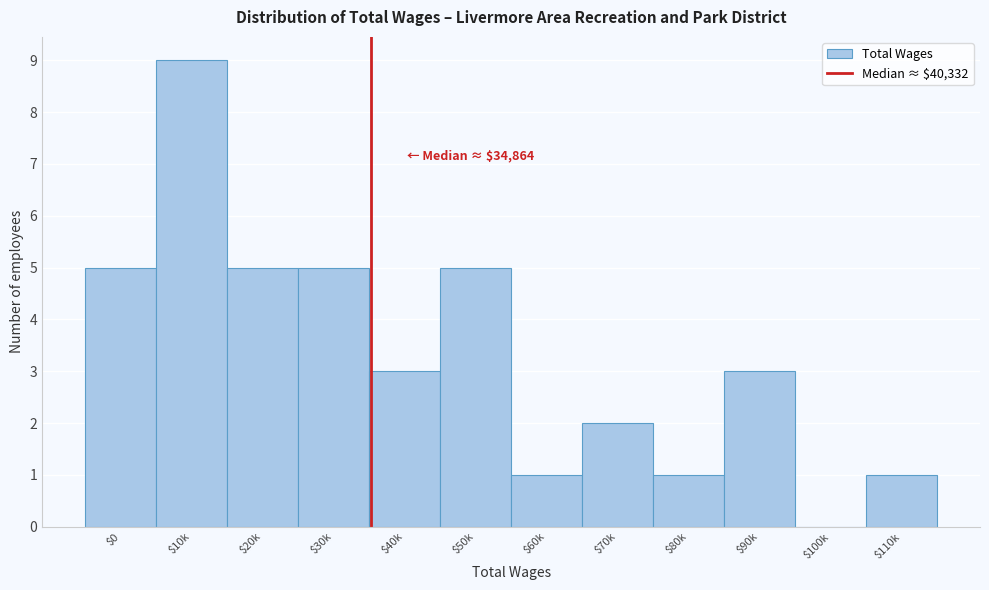

Read the value at $20k.

5